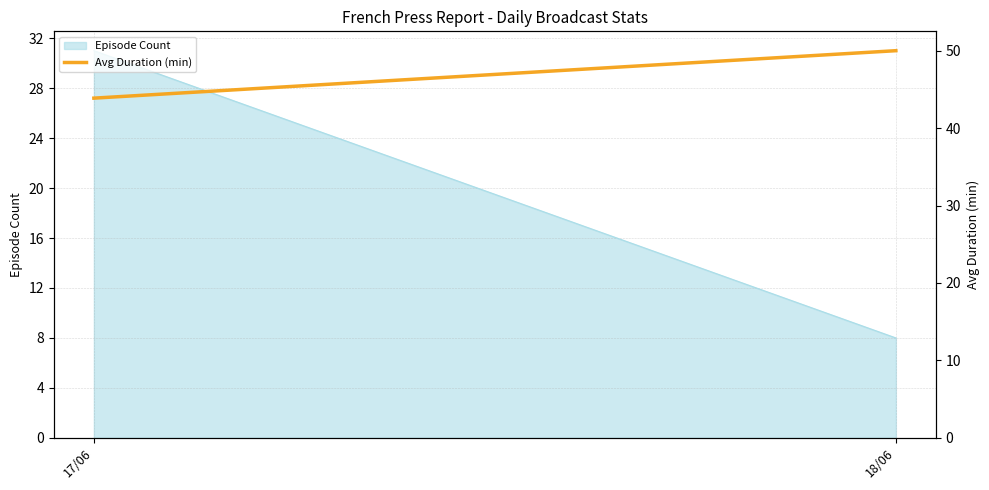

What is the maximum value shown in the chart?

50.0